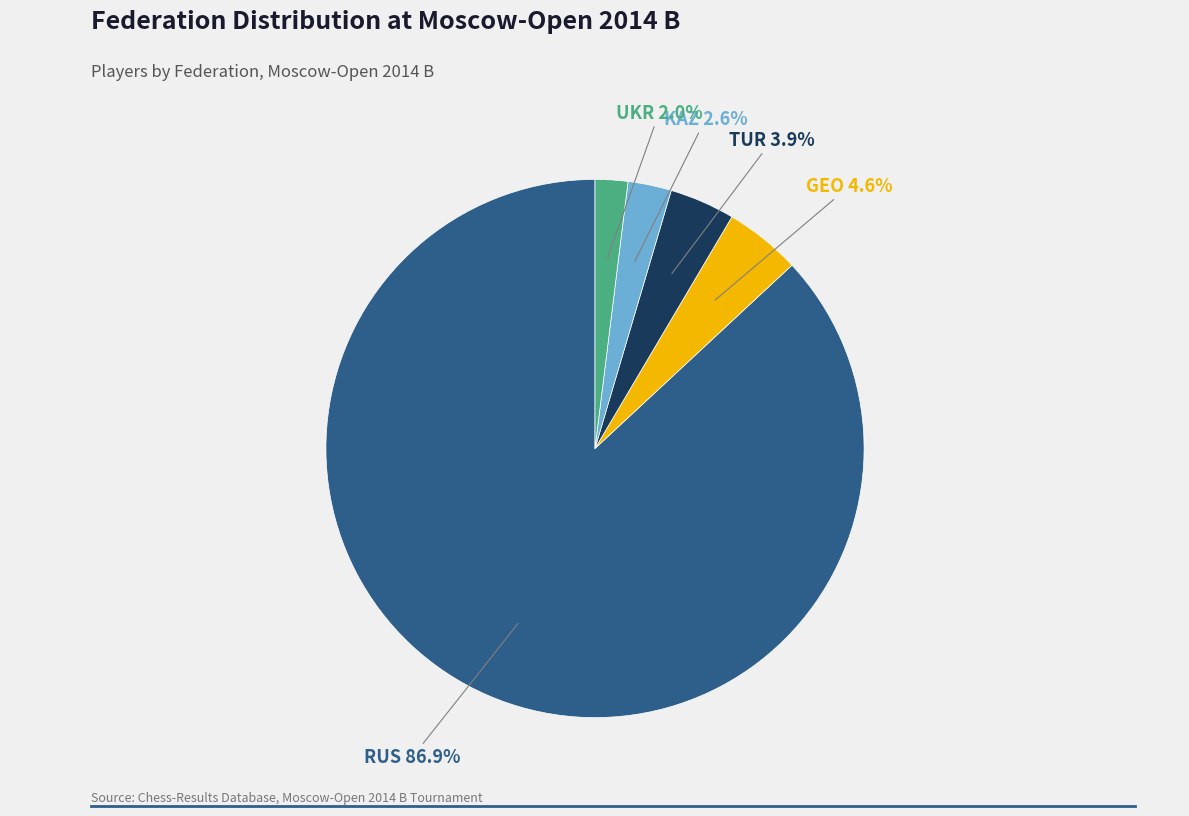

Does any single category account for the majority?

Yes